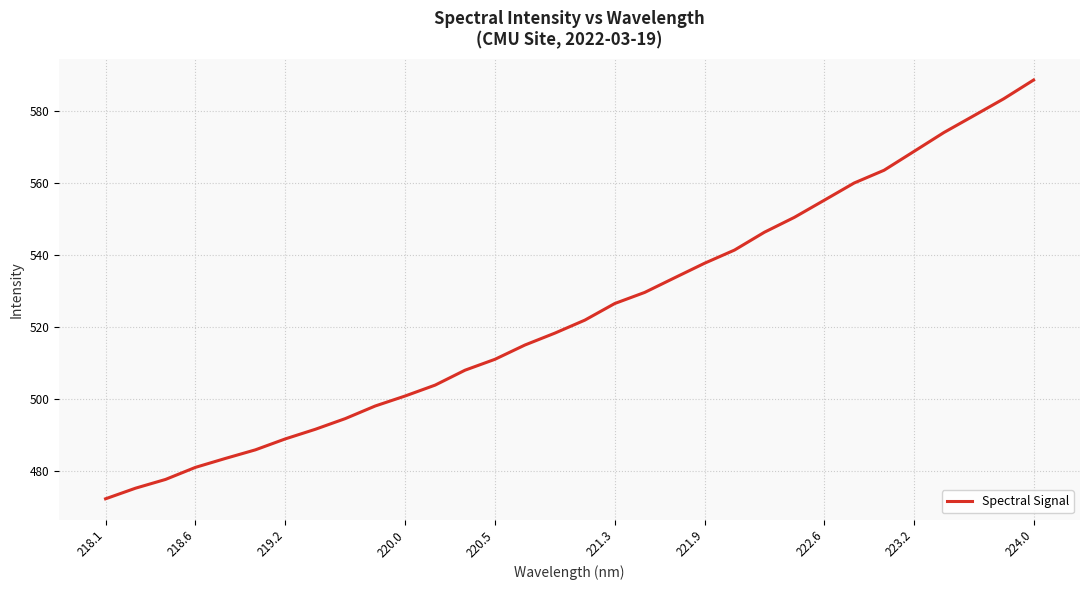

What is the difference between the maximum and minimum values?

116.2